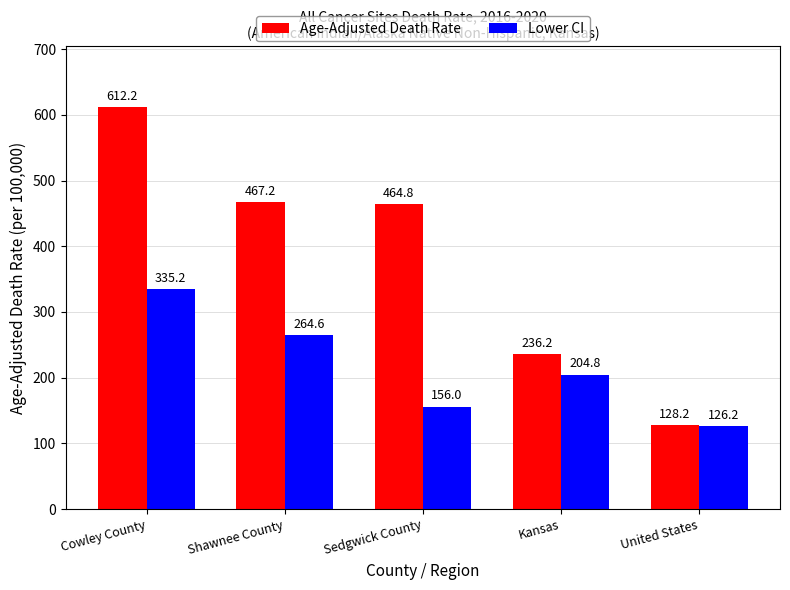

Is it true that Lower CI equals 335.2 at Cowley County?

True